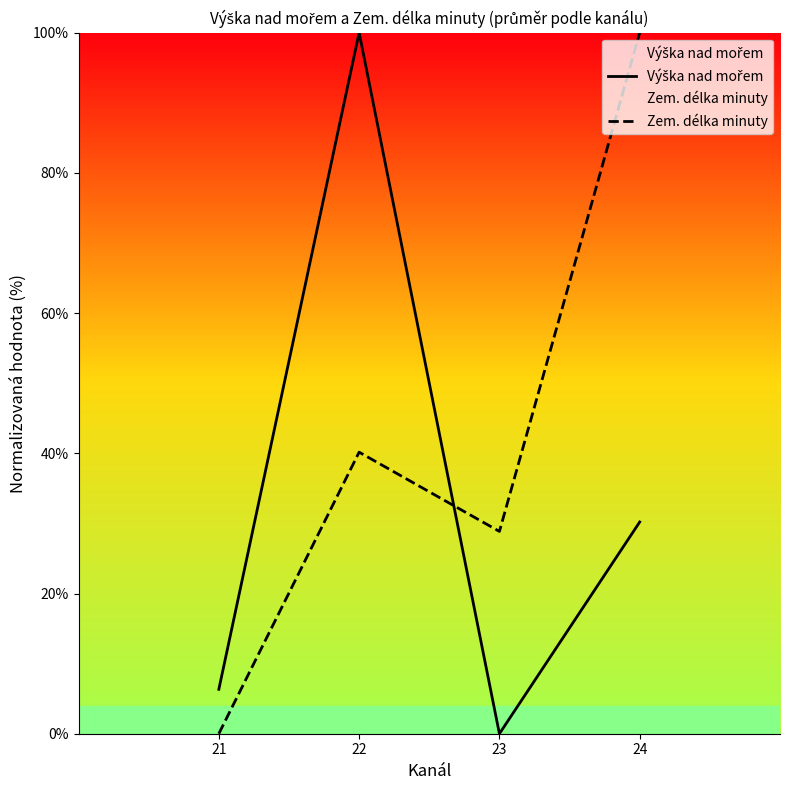

At 22, list the series in order from smallest to largest.

Zem. délka minuty, Výška nad mořem